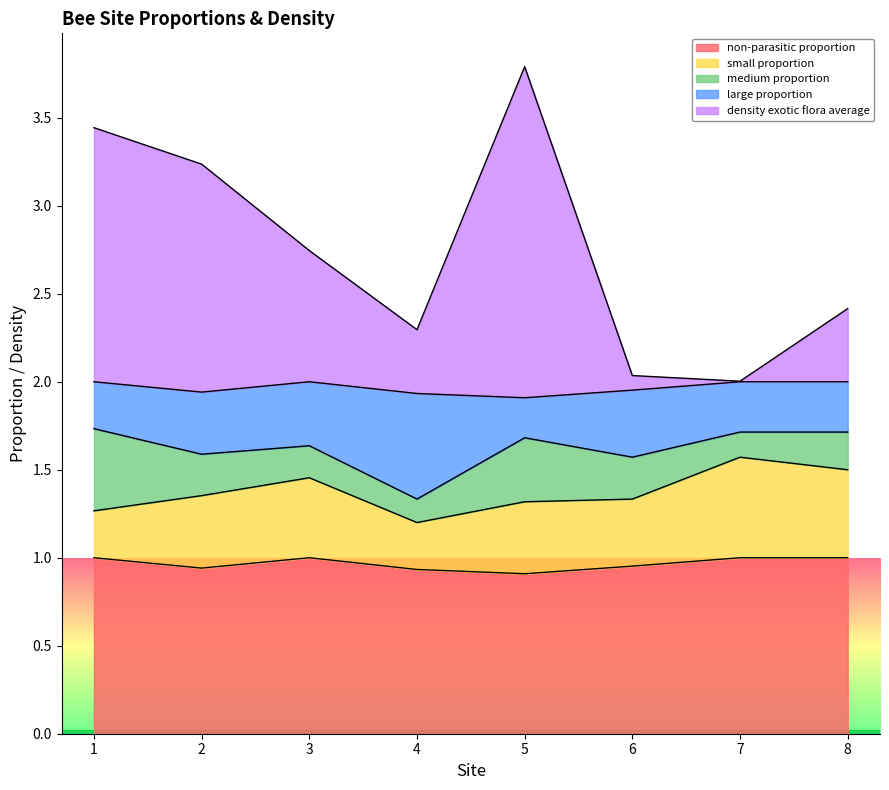

At which category does medium proportion reach its first local valley?

4